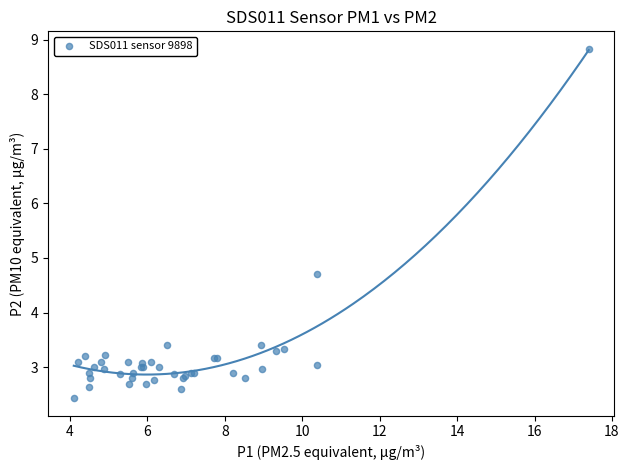

What Y value in the scatter plot is closest to 5?

4.7